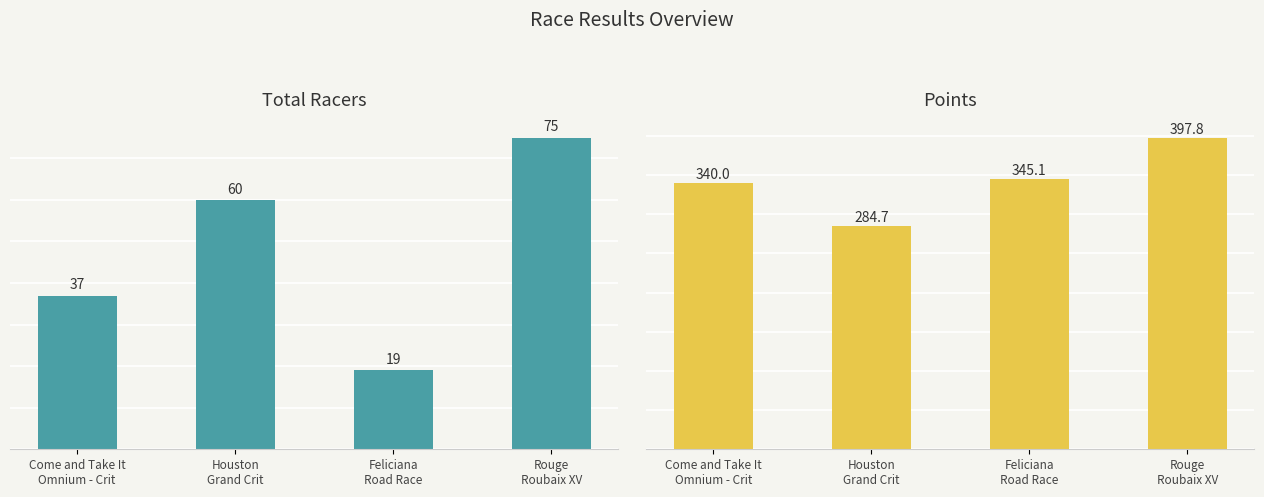

Does the chart contain any negative values?

No